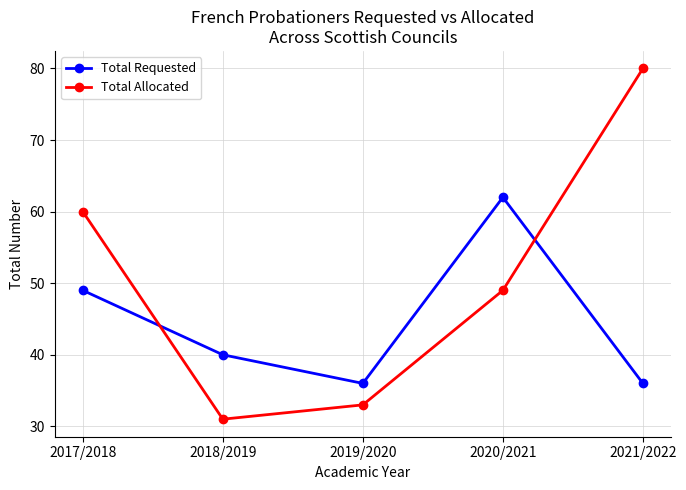

What is the value of the Total Requested point at the 4th from the left?

62